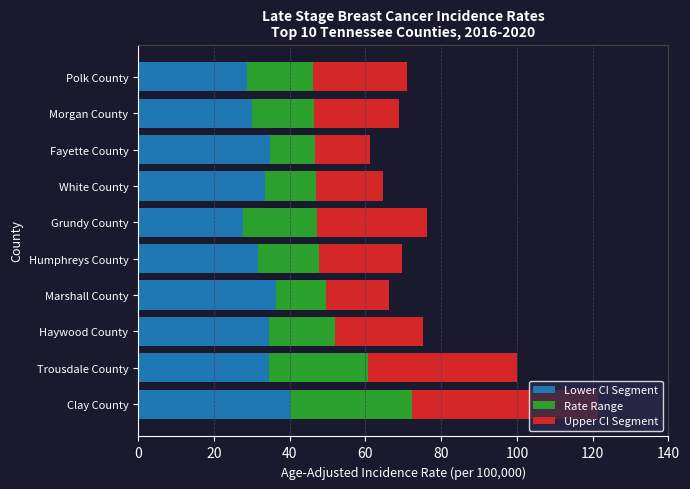

What is the approximate value of Lower CI Segment at Fayette County?

34.8